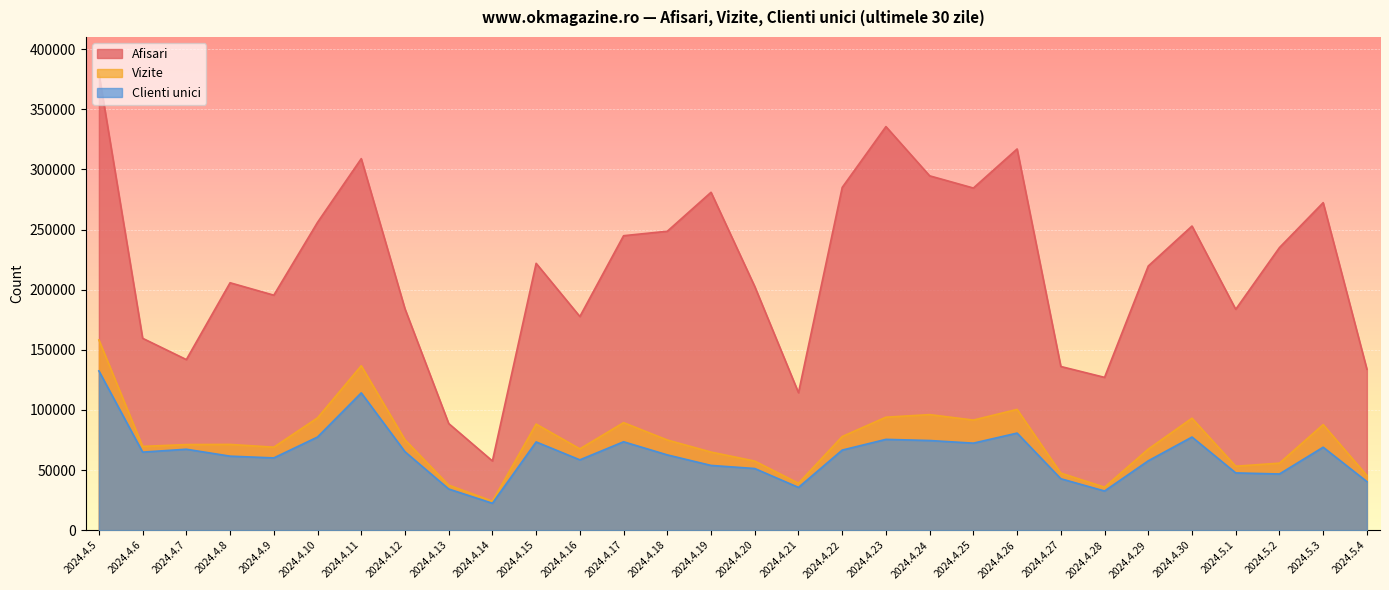

True or false: Vizite and Clienti unici intersect in this chart.

False